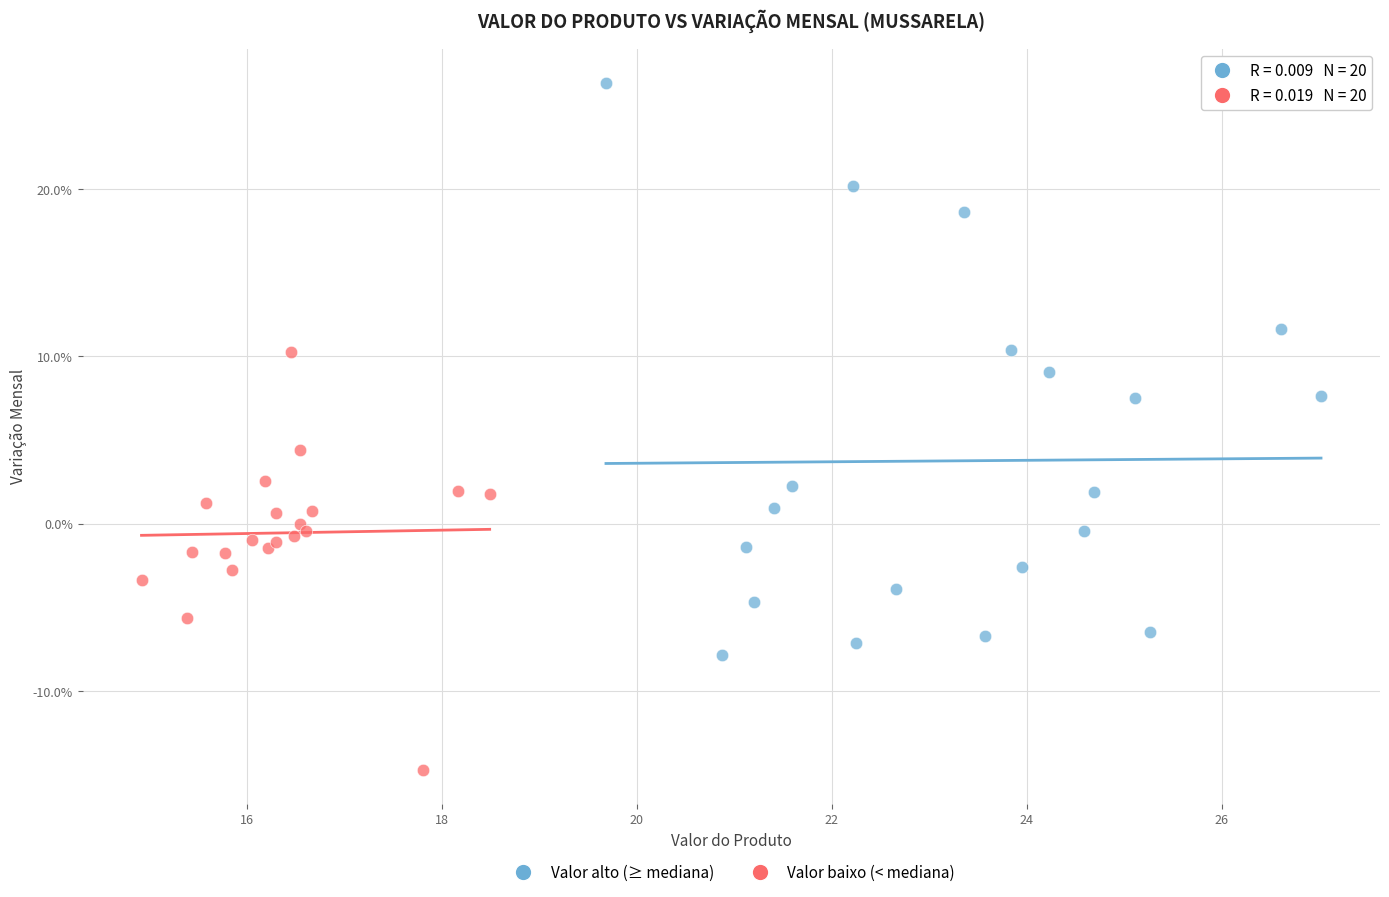

Which series reaches the minimum Y coordinate?

Valor baixo (< mediana)